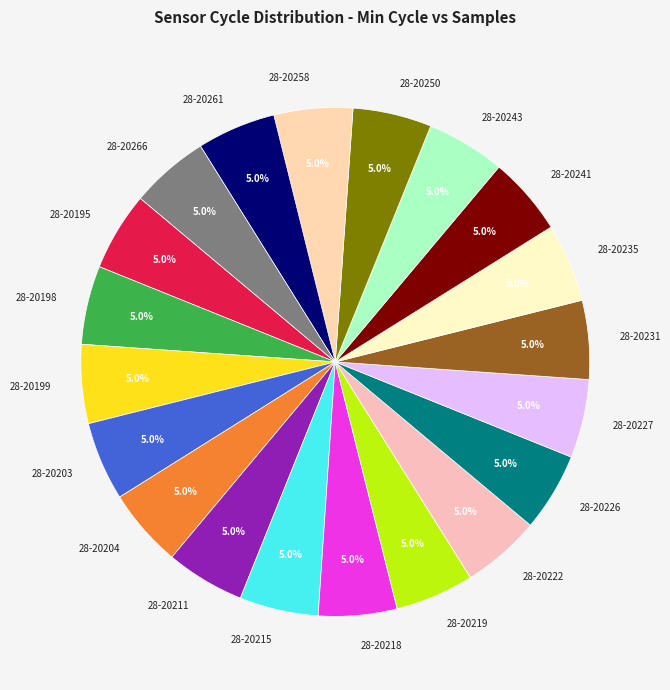

Is there a majority slice in this chart?

No